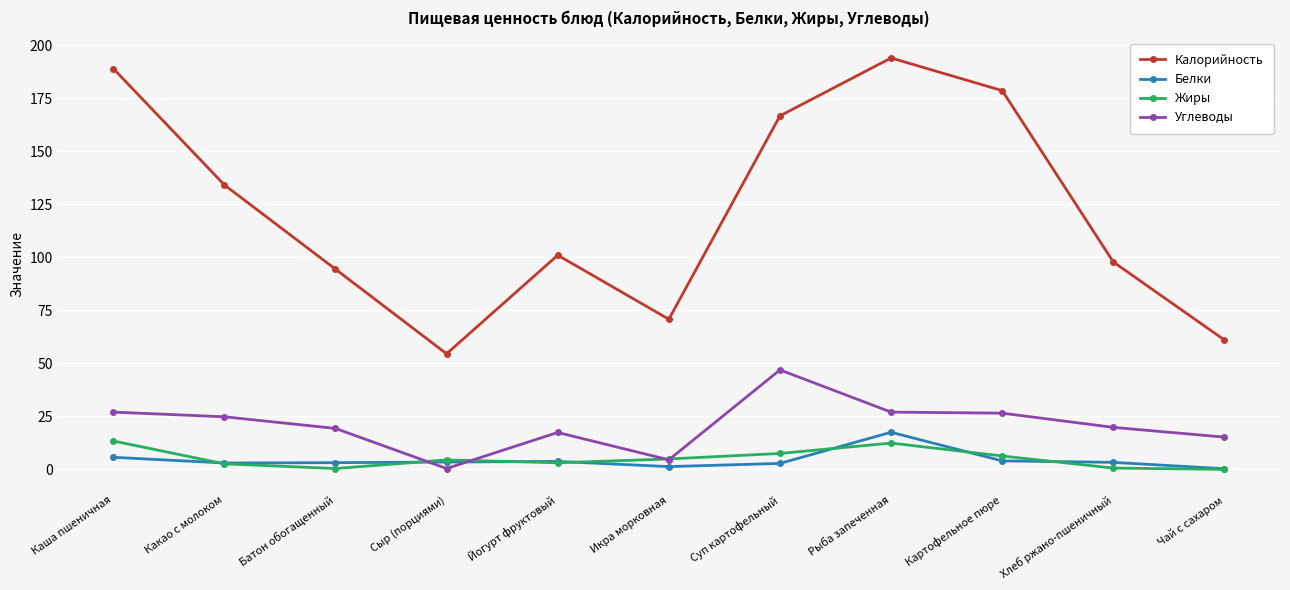

True or false: Углеводы and Жиры intersect in this chart.

True